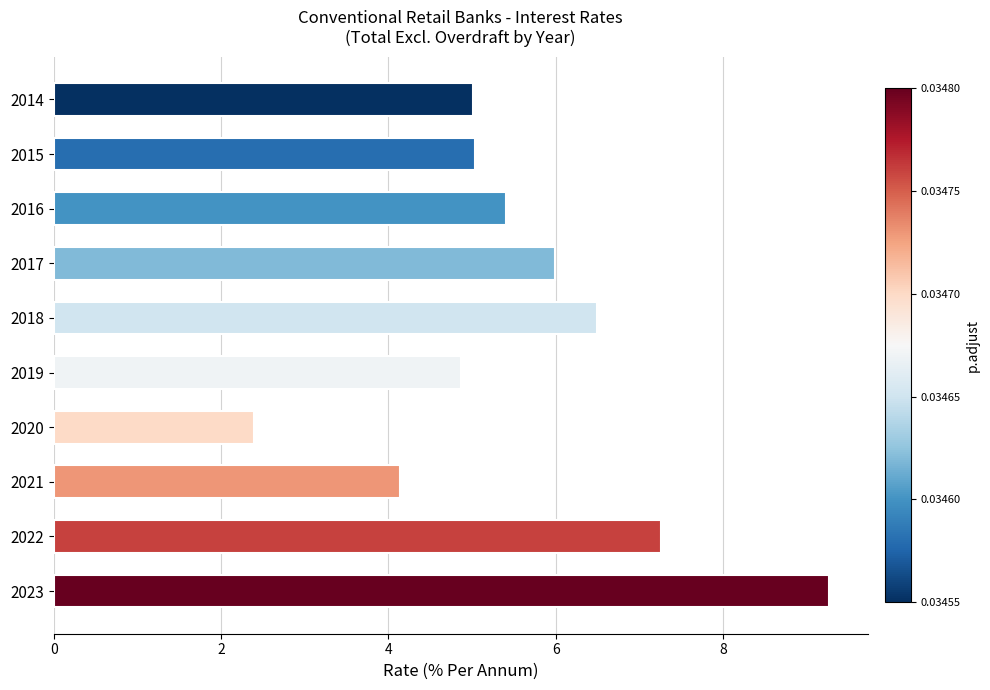

What is the value of the 10th bar from the top?

9.3